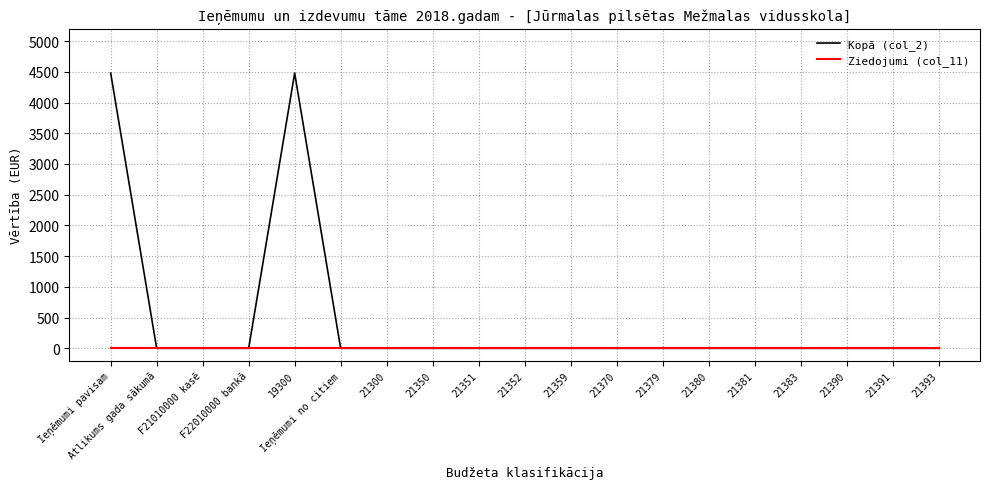

Which series has the largest total across all categories?

Kopā (col_2)